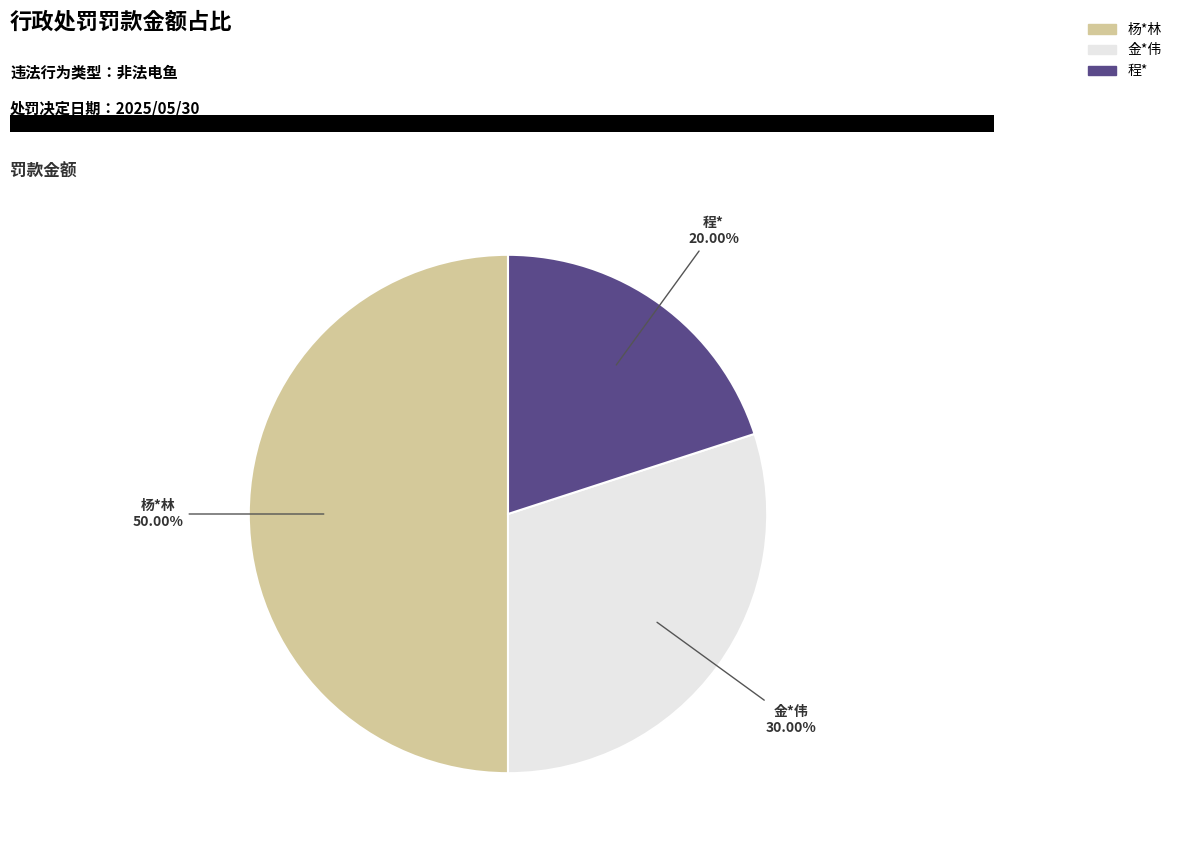

To the nearest percent, what is the average slice percentage?

33%